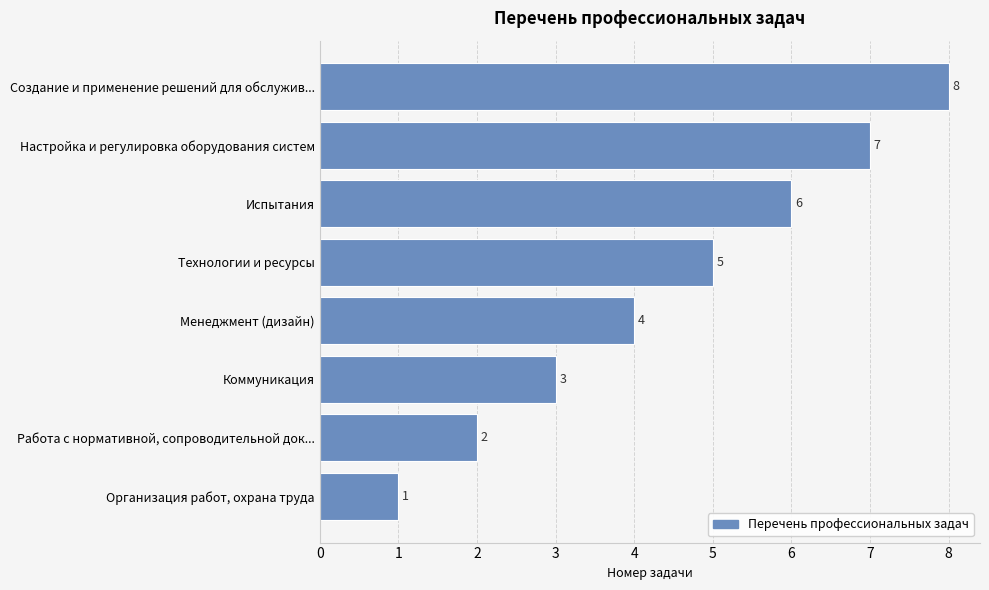

Which category has the highest value across all series?

Создание и применение решений для обслужив...